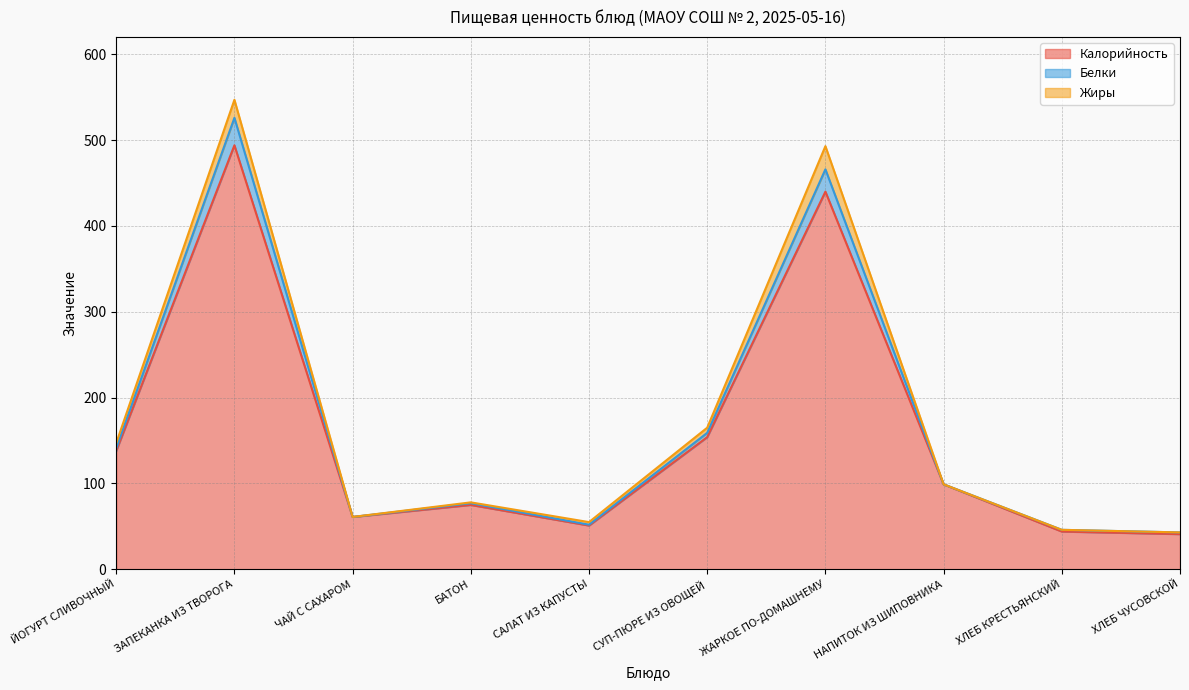

At which category is the sum across all series the highest?

ЗАПЕКАНКА ИЗ ТВОРОГА